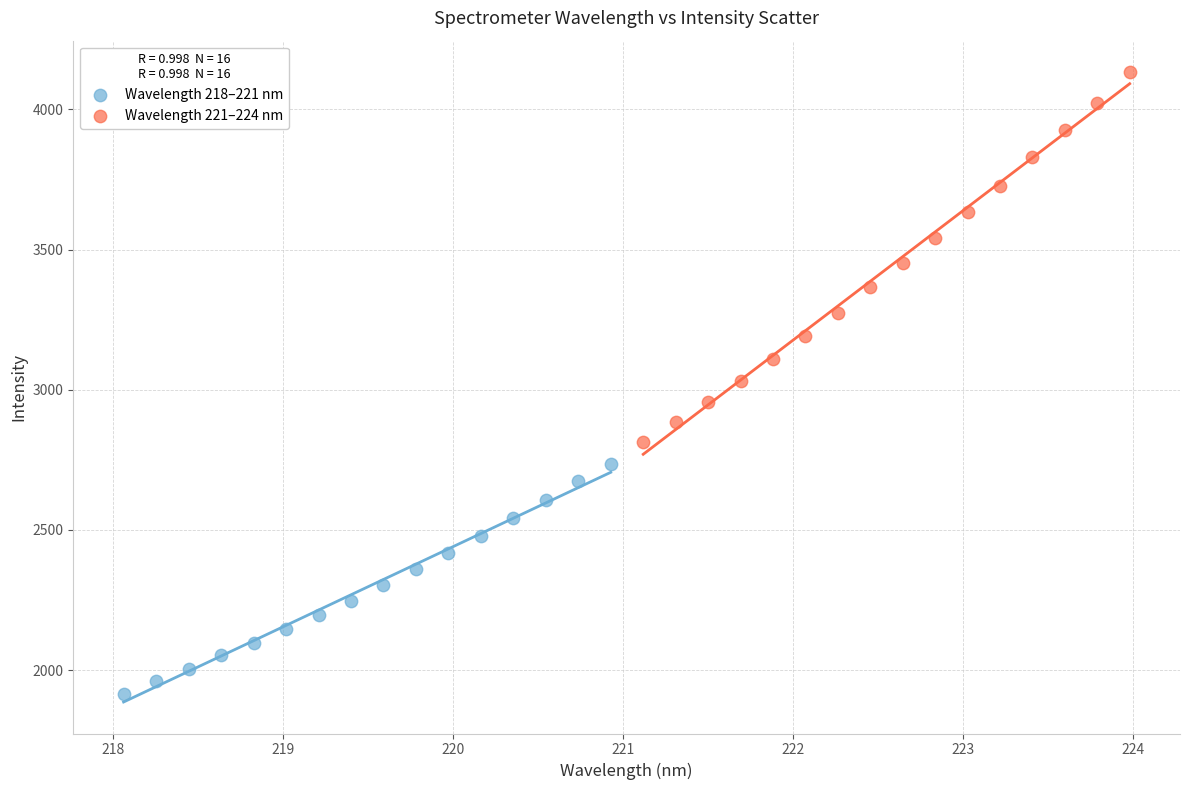

Which series has the widest spread of Y values?

Wavelength 221–224 nm